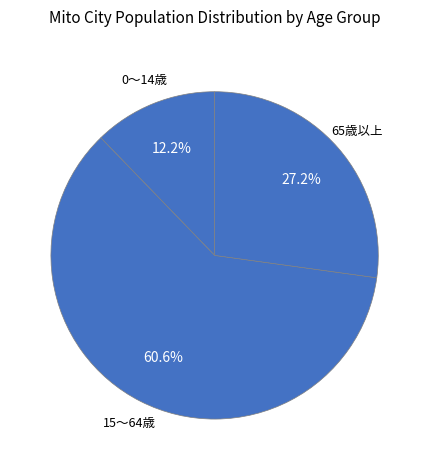

Count the number of slices in the pie.

3